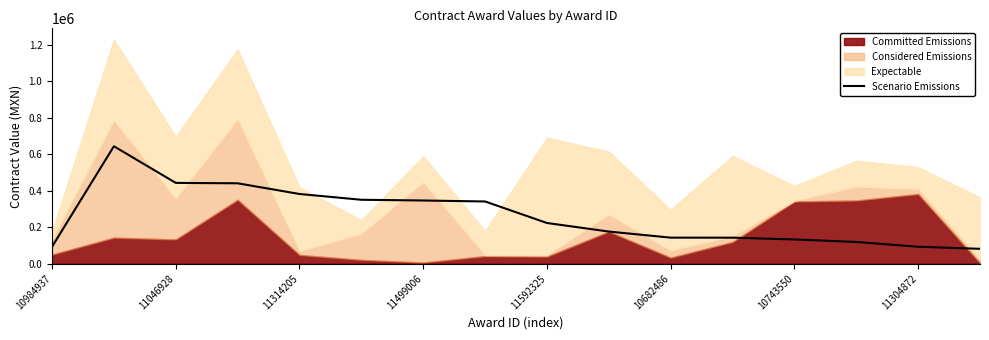

The Scenario Emissions series shows 301984.5 at 11046928. True or false?

False